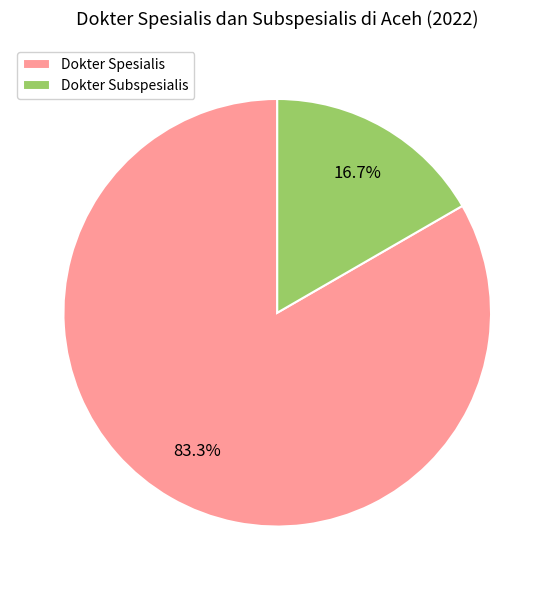

What percentage is the Dokter Subspesialis slice, to the nearest percent?

17%